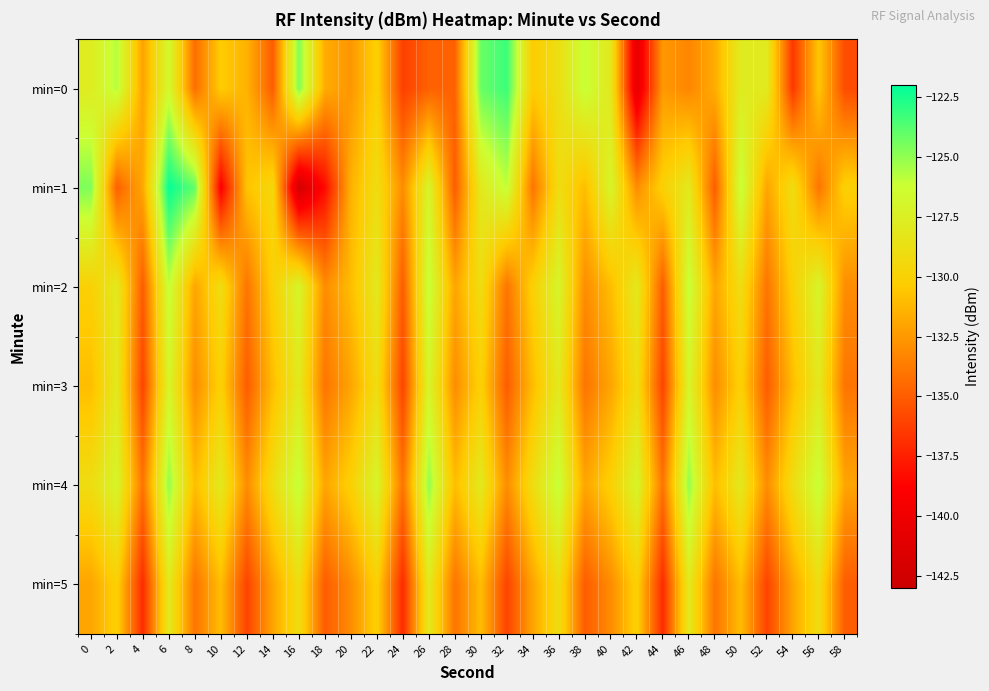

What is the total value across all series at 28?

-799.8